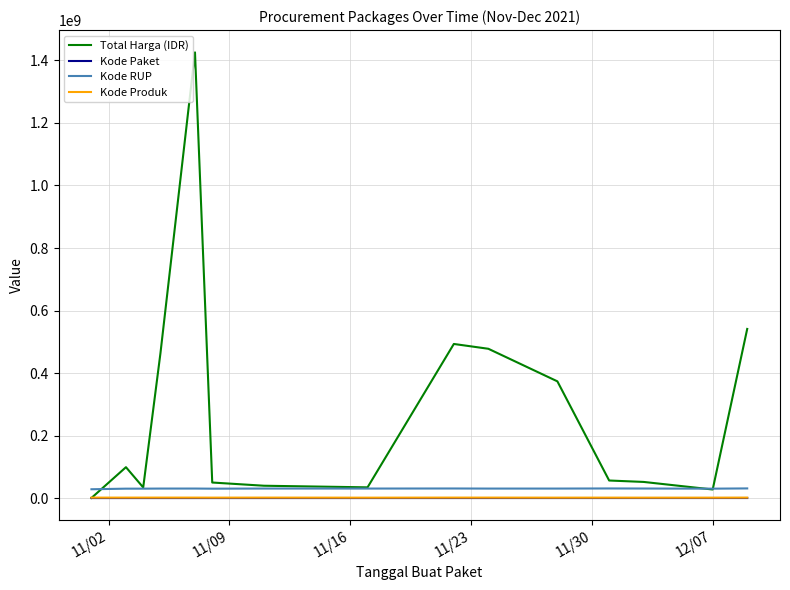

What are all the series names shown in the legend?

Total Harga (IDR), Kode Paket, Kode RUP, Kode Produk